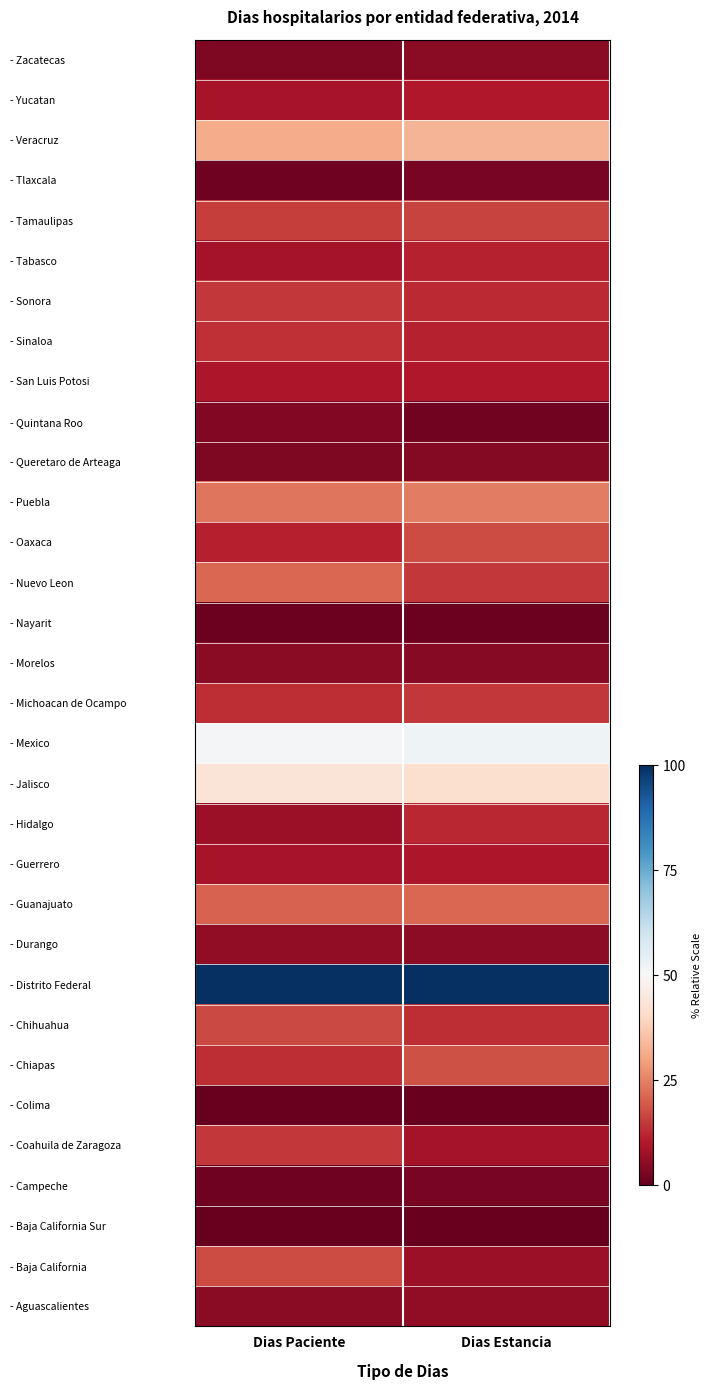

At which category is the sum across all series the highest?

Dias Paciente